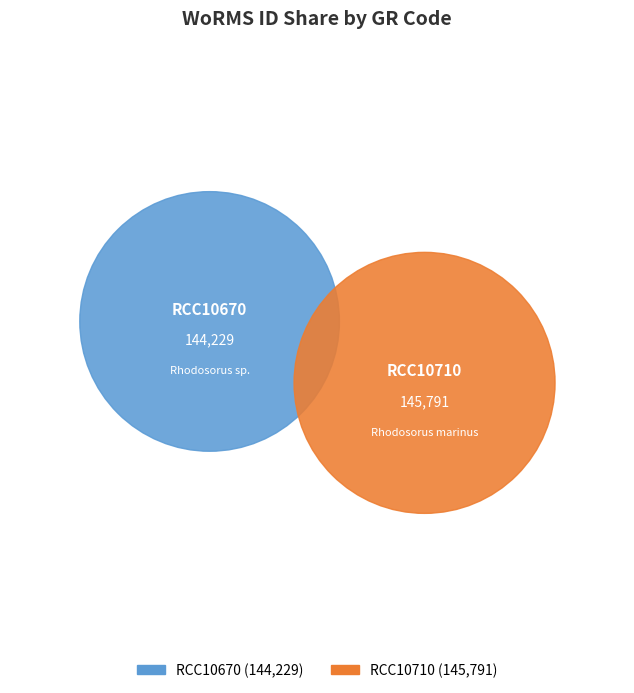

Between RCC10710 and RCC10670, which is larger?

RCC10710